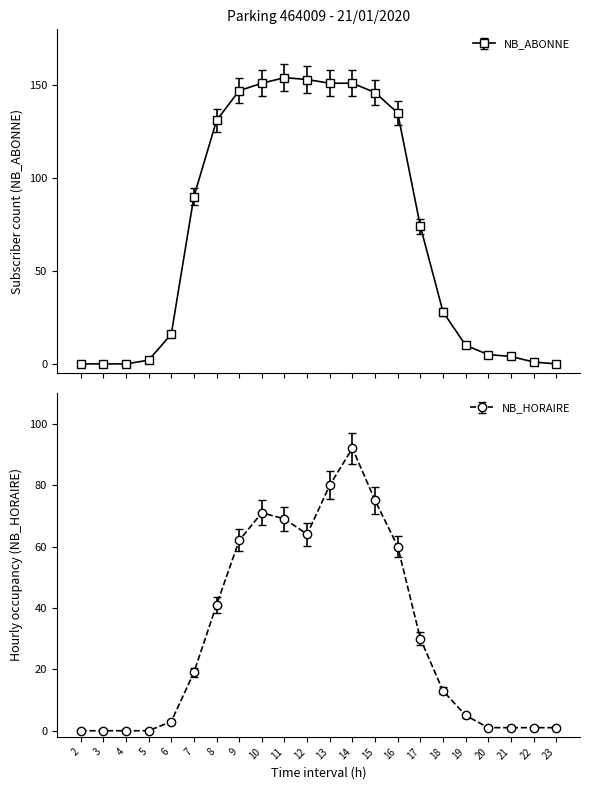

At which label is NB_HORAIRE closest to 46?

8